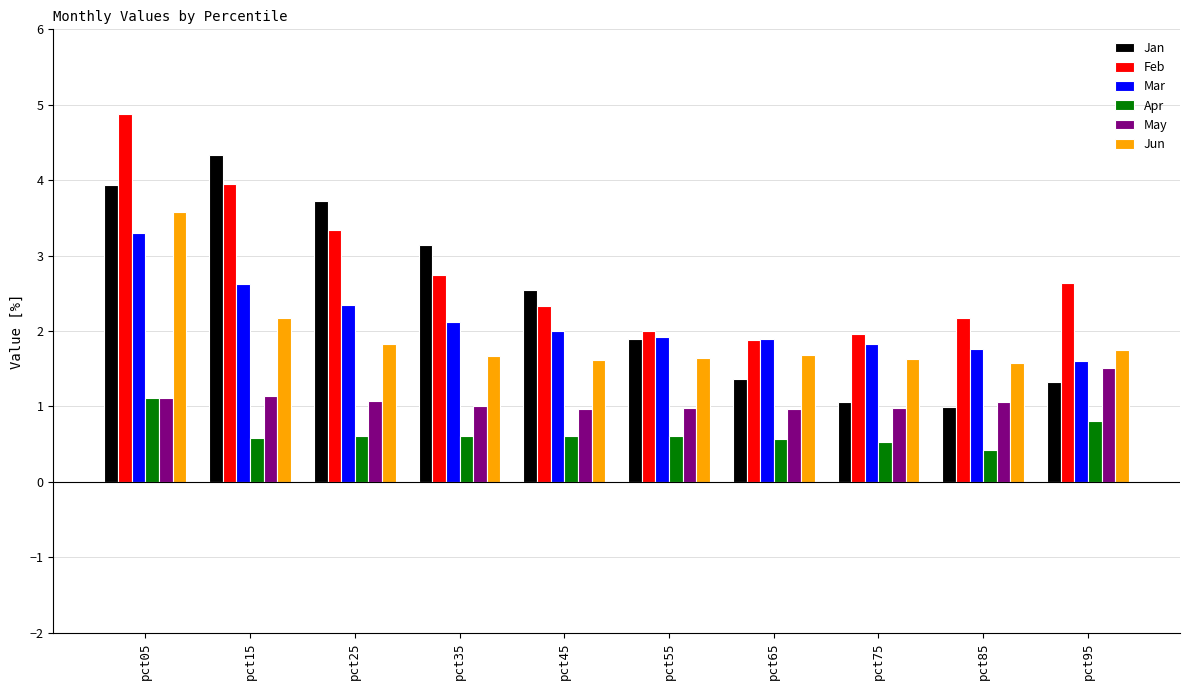

At which label is Jan closest to 2?

pct55